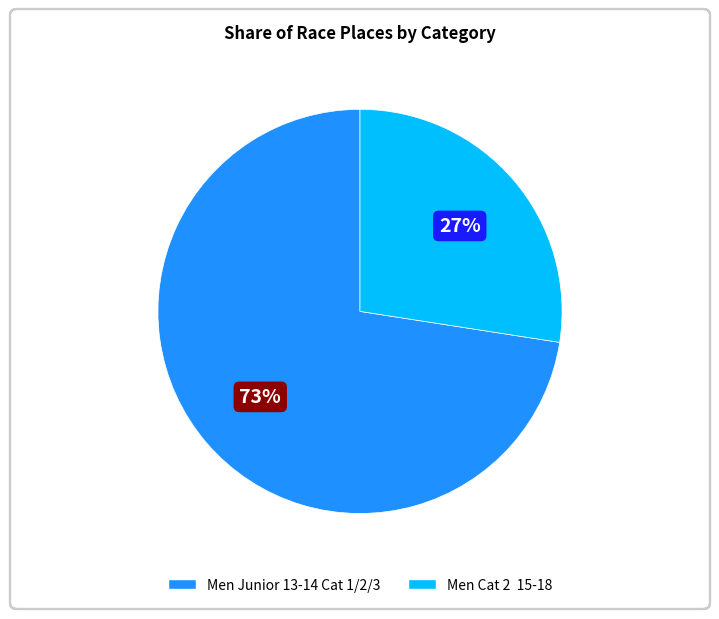

To the nearest percent, what is the combined percentage of Men Cat 2 15-18 and Men Junior 13-14 Cat 1/2/3?

100%